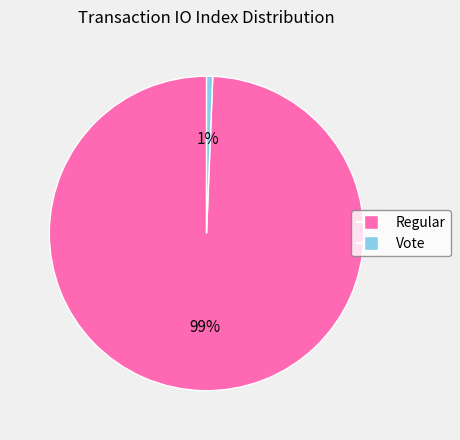

How many segments does this pie chart have?

2